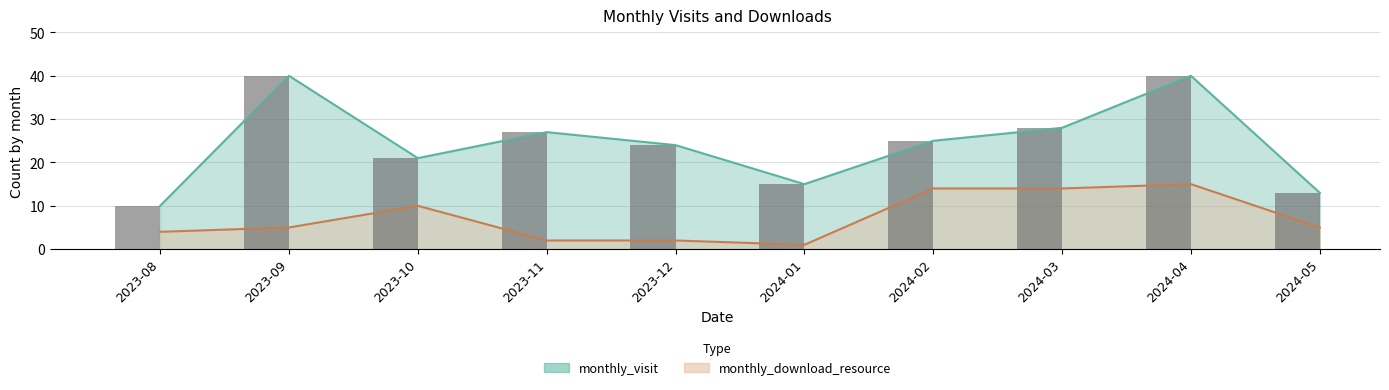

At which label does monthly_download_resource first exceed 5?

2023-10